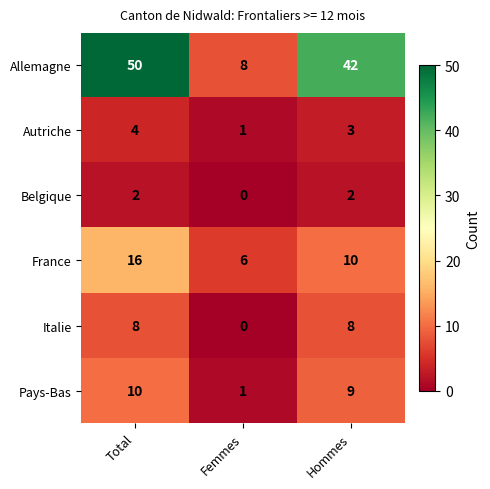

Which series has the largest range (max minus min)?

Allemagne